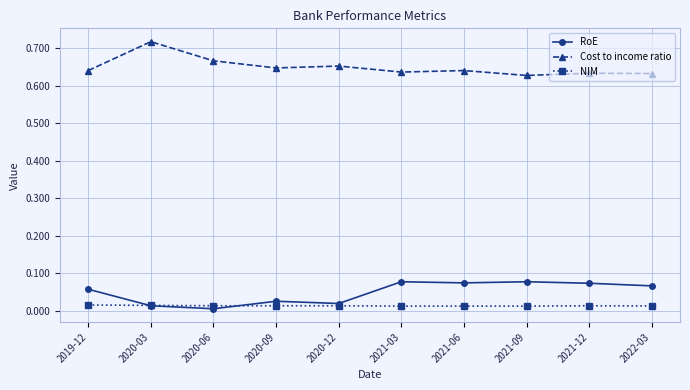

List the series in order of their peak value, highest first.

Cost to income ratio, RoE, NIM